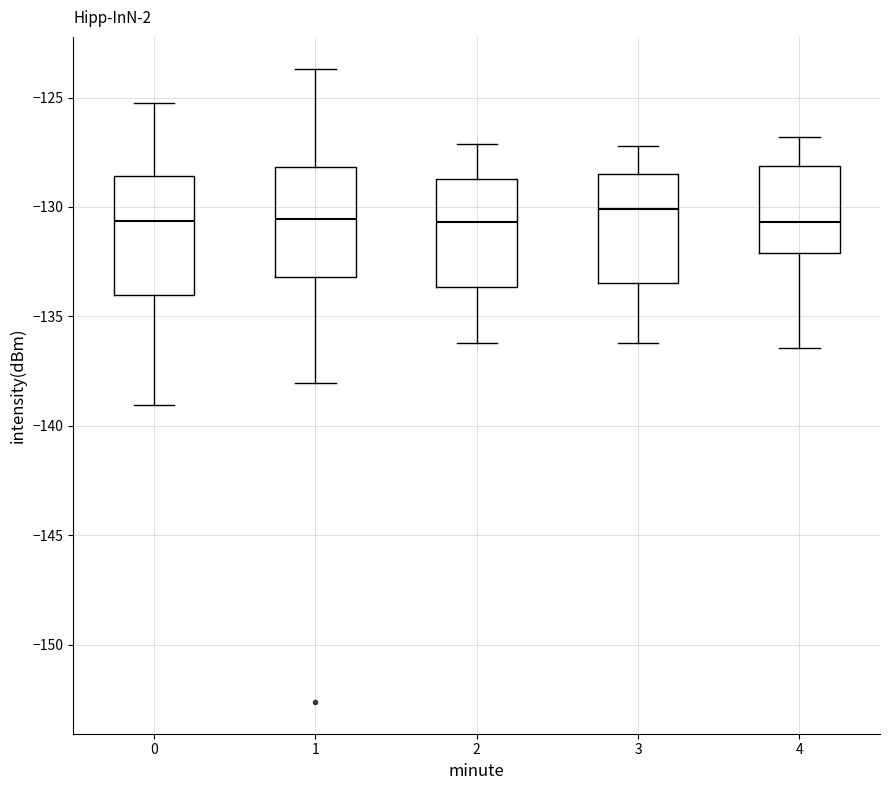

Reading left to right, read every box against the y-axis: the position of its median line, the range the box covers, and the ends of its whiskers. The values are not printed on the chart, so give them approximately, as read against the axis.

0: median -130.5, box -134.0 to -128.5, whiskers -139.0 to -125.5
1: median -130.5, box -133.0 to -128.0, whiskers -138.0 to -123.5
2: median -130.5, box -133.5 to -128.5, whiskers -136.0 to -127.0
3: median -130.0, box -133.5 to -128.5, whiskers -136.0 to -127.0
4: median -130.5, box -132.0 to -128.0, whiskers -136.5 to -127.0